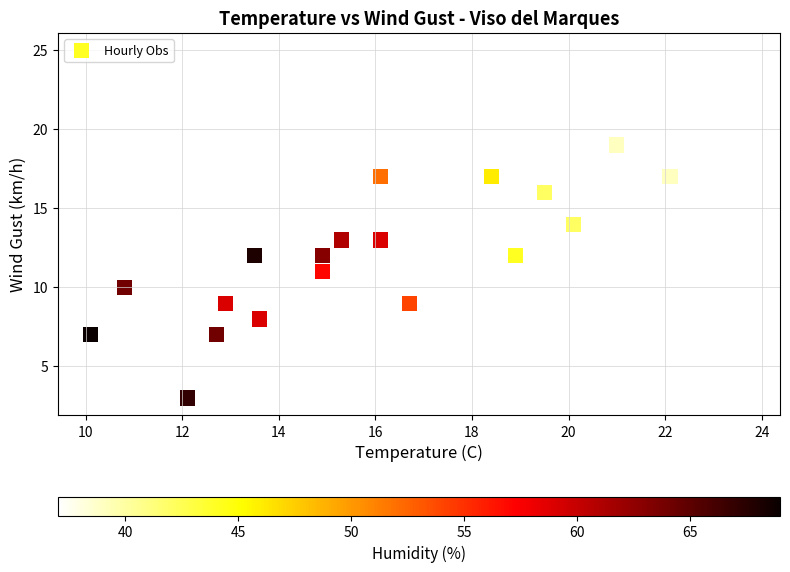

What is the range of Y values (max minus min)?

22